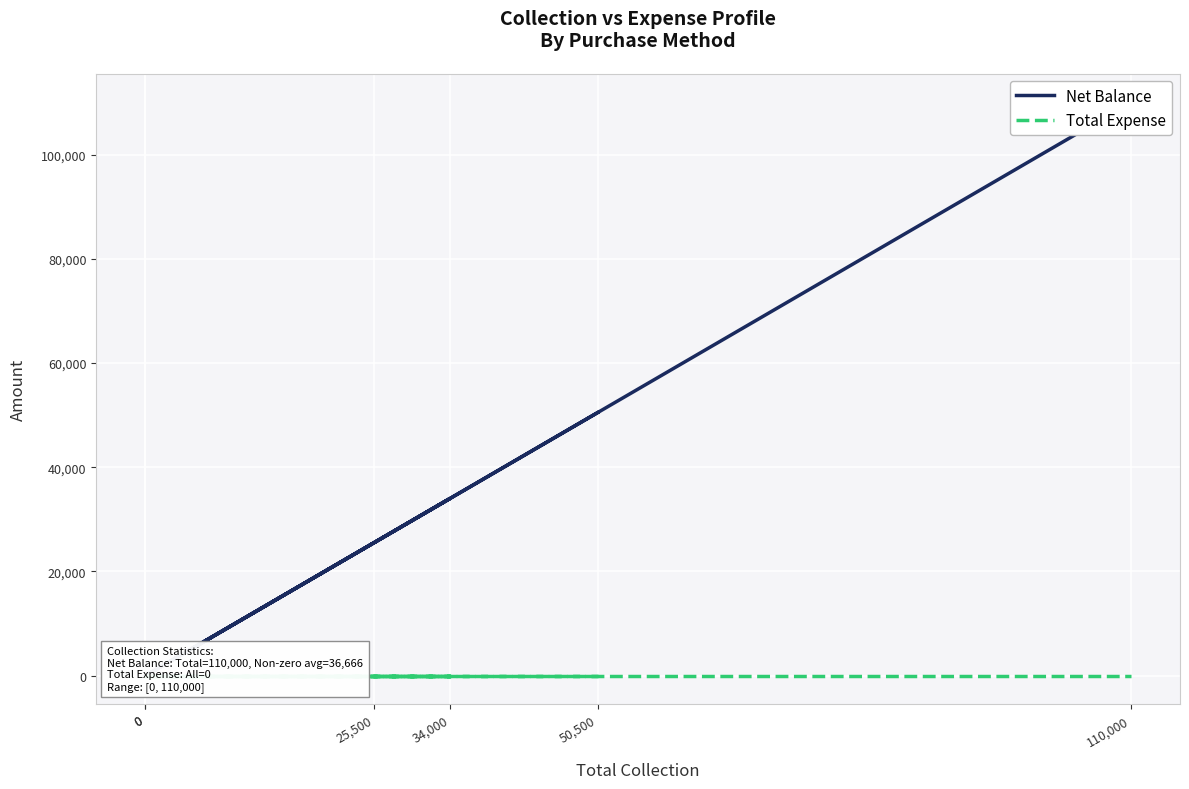

Which series has the largest total across all categories?

Net Balance